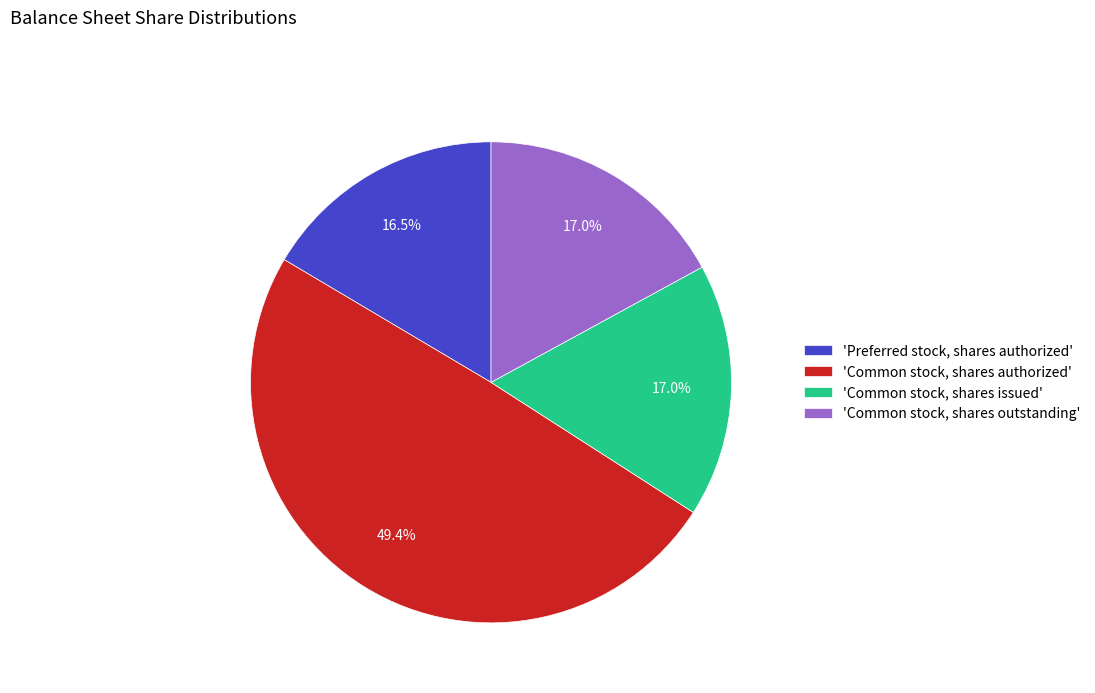

What portion of the pie excludes 'Common stock, shares issued'?

83.0%